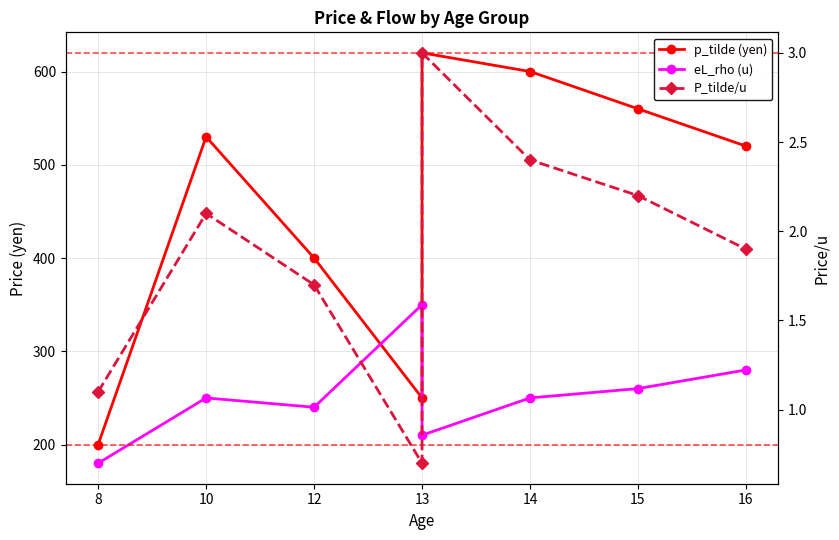

Does the chart display data point markers on the line(s)?

Yes